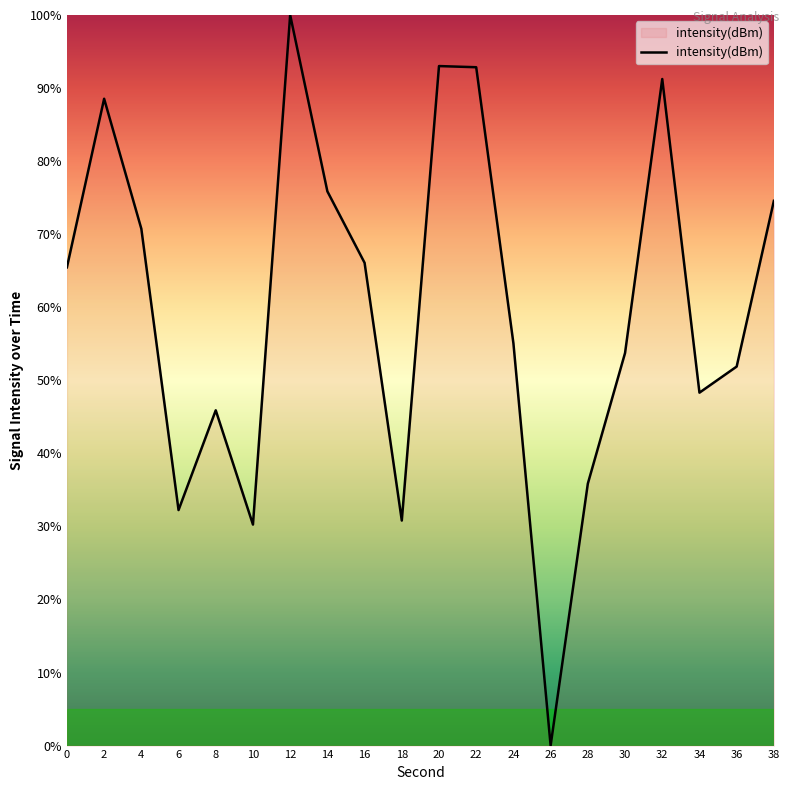

The value at 18 is 30.8. True or false?

True